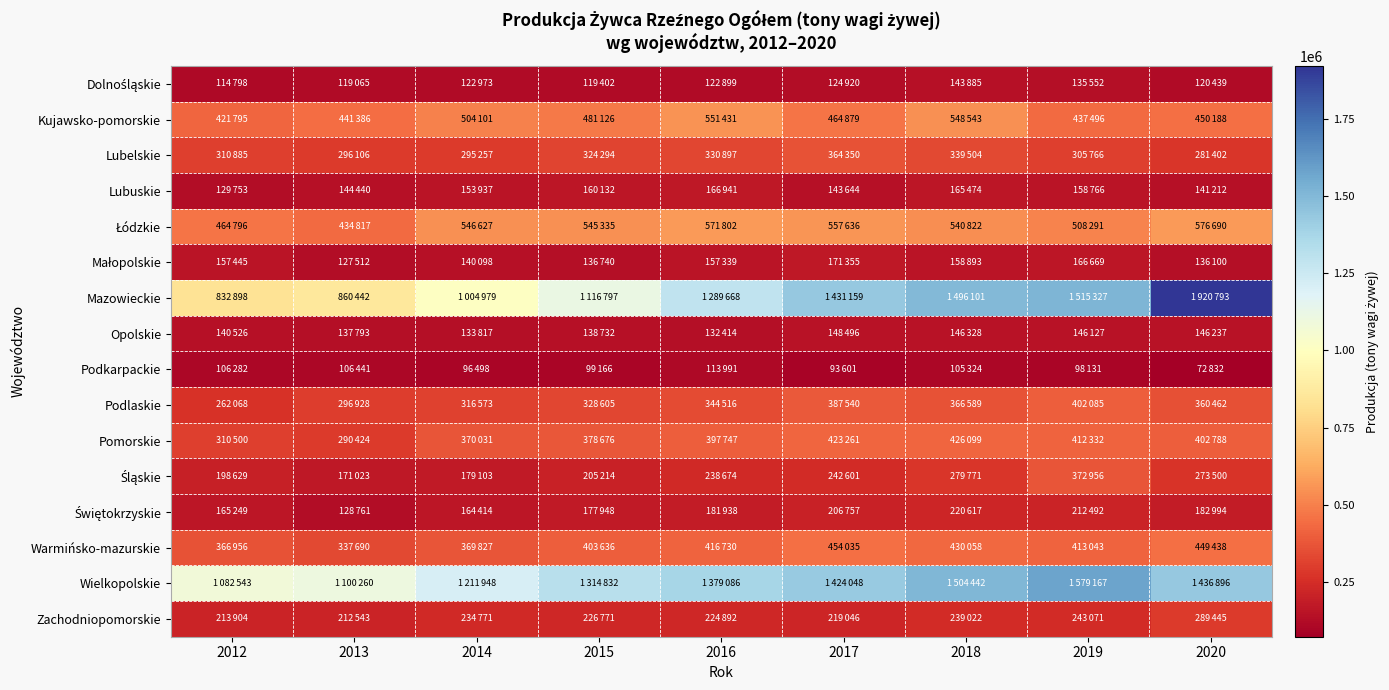

Which has a higher value, 2020 or 2018?

2018